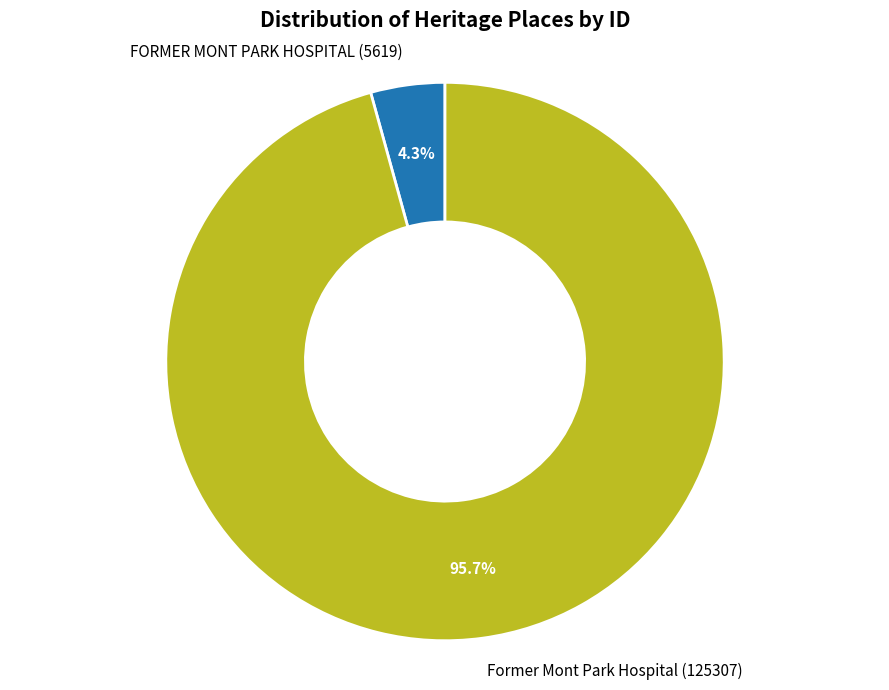

Is there a majority slice in this chart?

Yes